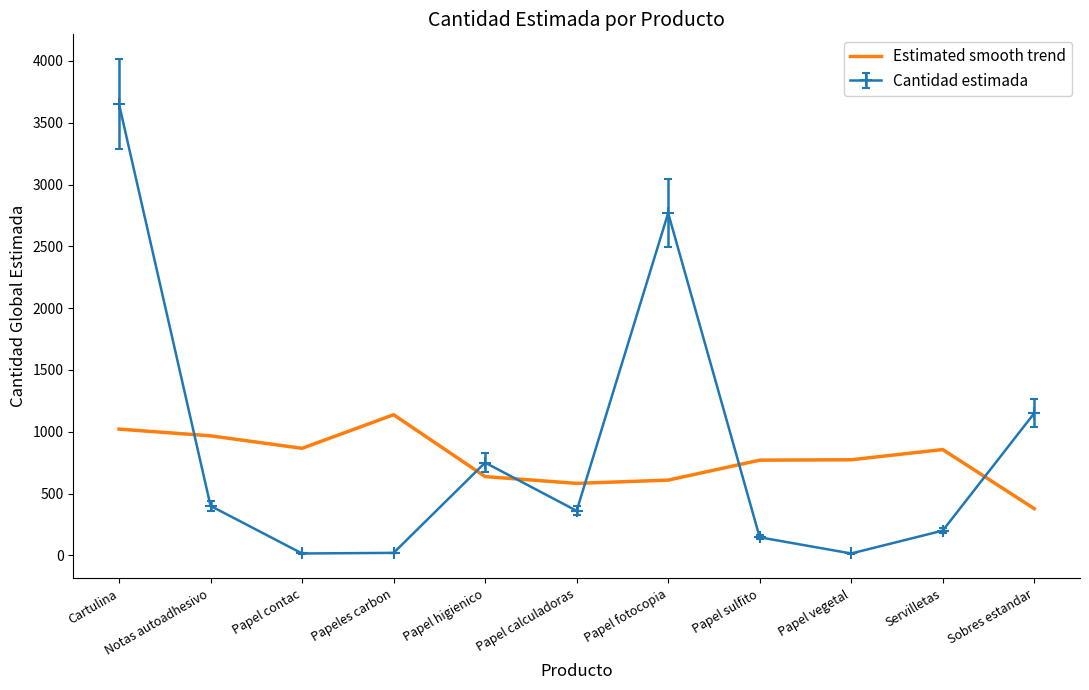

Read the Estimated smooth trend value at Papel calculadoras.

582.1